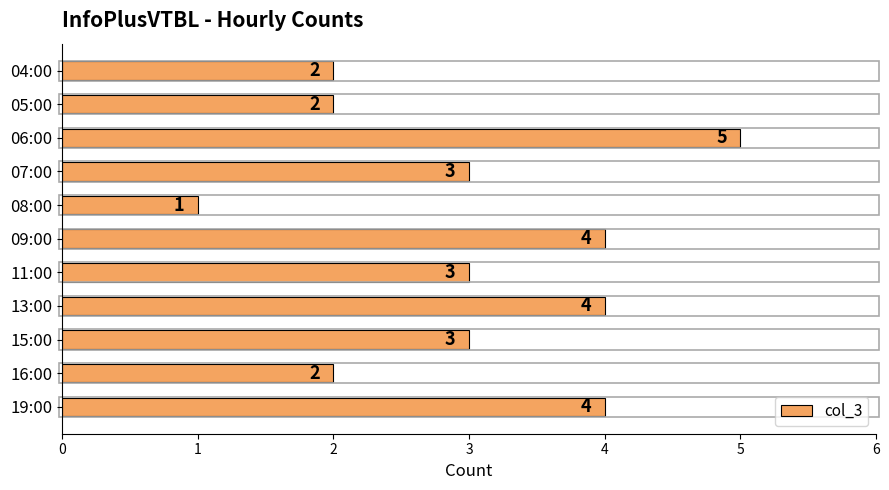

Reading top to bottom, transcribe all the data shown in this chart.

04:00=2	05:00=2	06:00=5	07:00=3	08:00=1	09:00=4	11:00=3	13:00=4	15:00=3	16:00=2	19:00=4